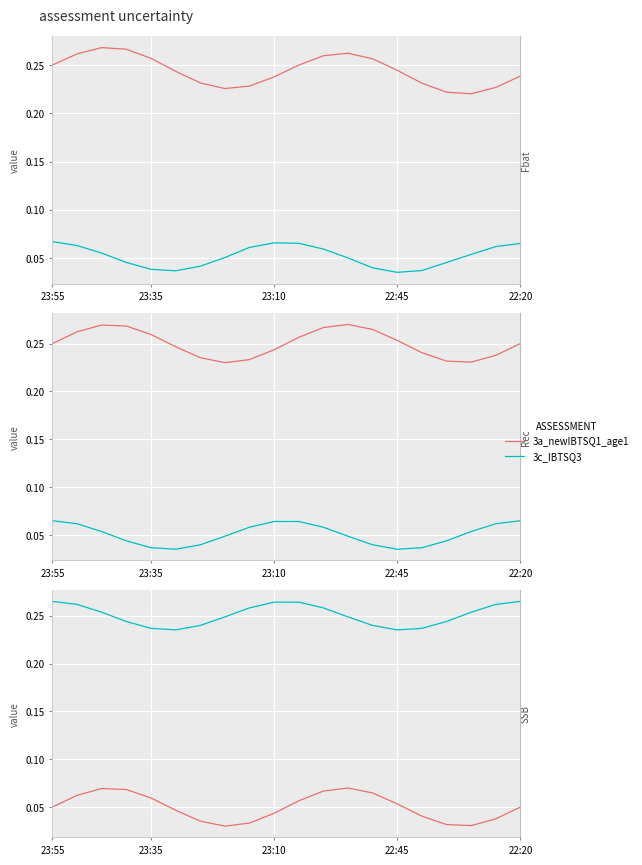

The value of 3a_newIBTSQ1_age1 at 22:45 is 0.1. True or false?

True